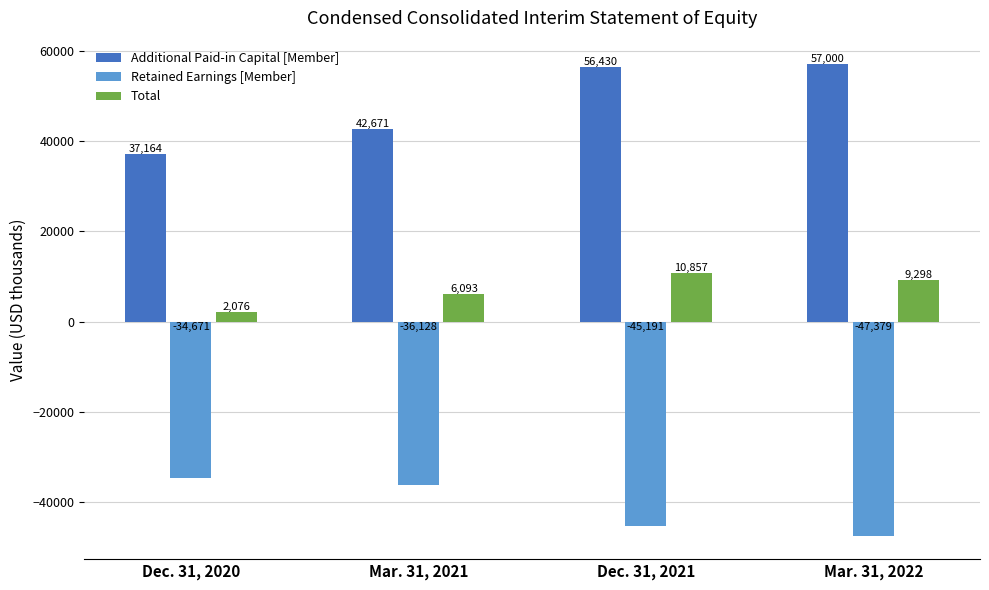

What is the difference between the second highest and second lowest values in the Retained Earnings [Member] series?

9063